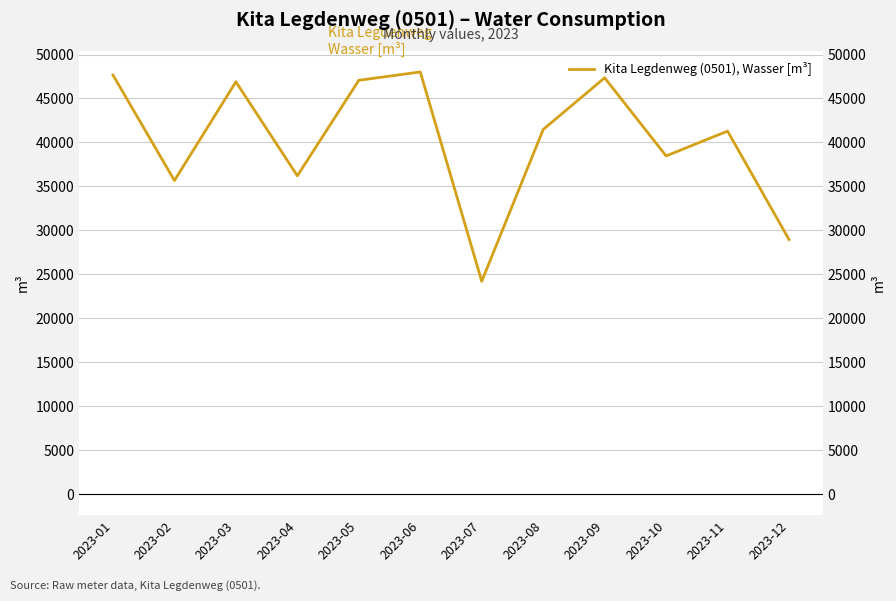

What is the sum of all values?

483205